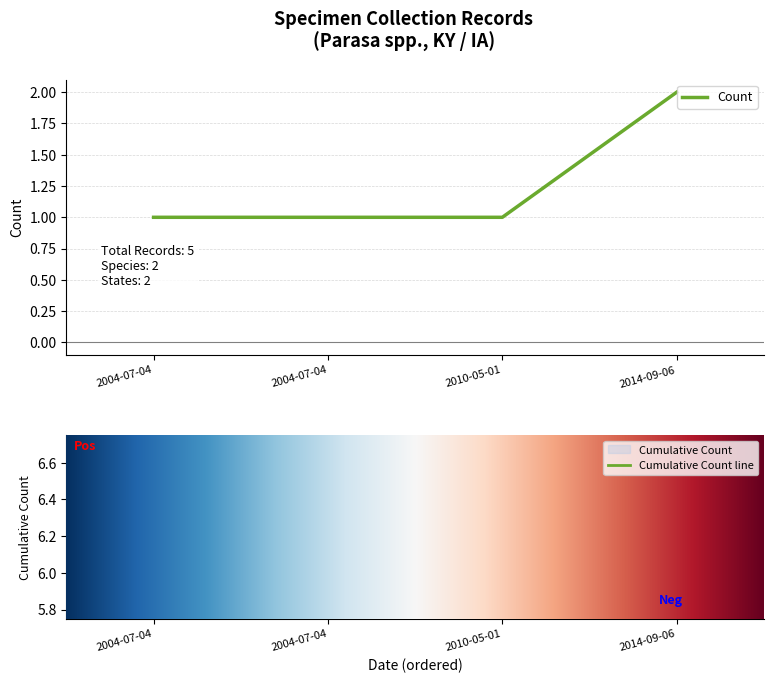

Rank the categories by value from lowest to highest.

2004-07-04, 2004-07-04, 2010-05-01, 2014-09-06